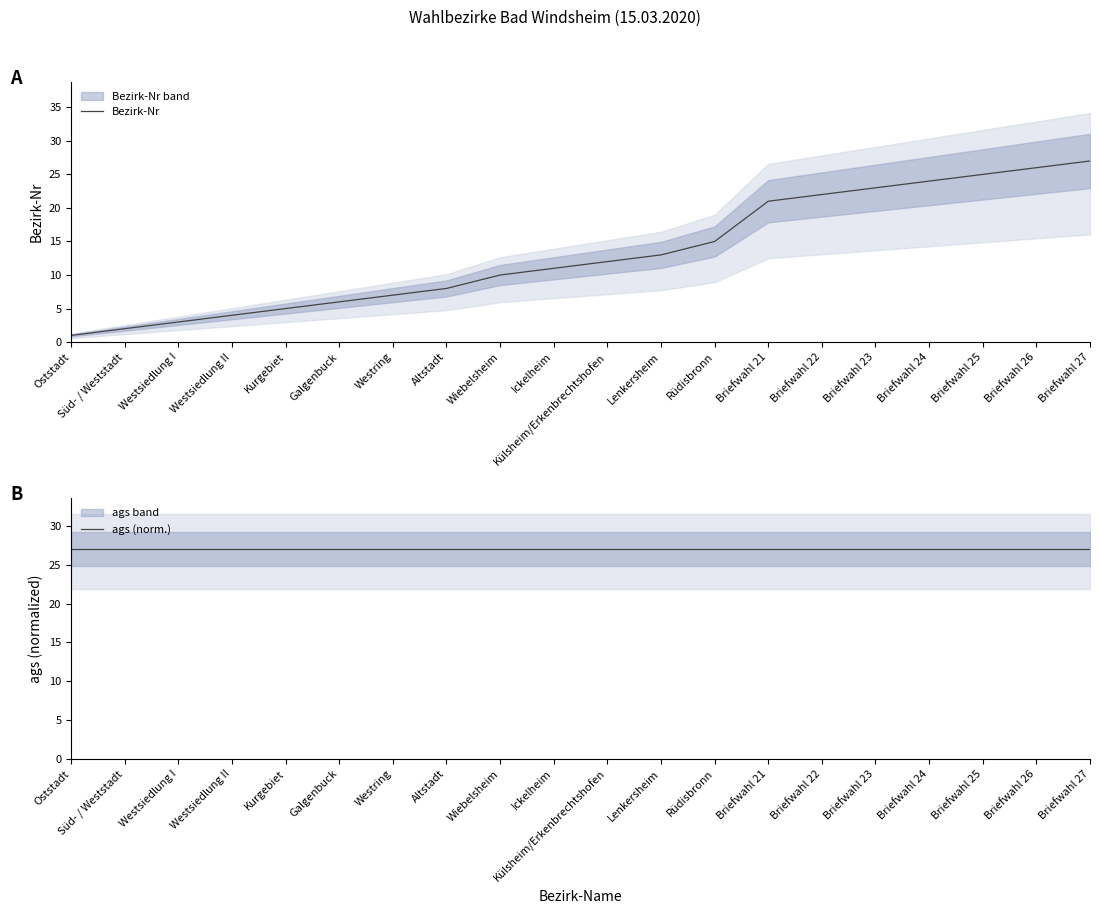

What is the difference between the second highest and second lowest values in the Bezirk-Nr series?

24